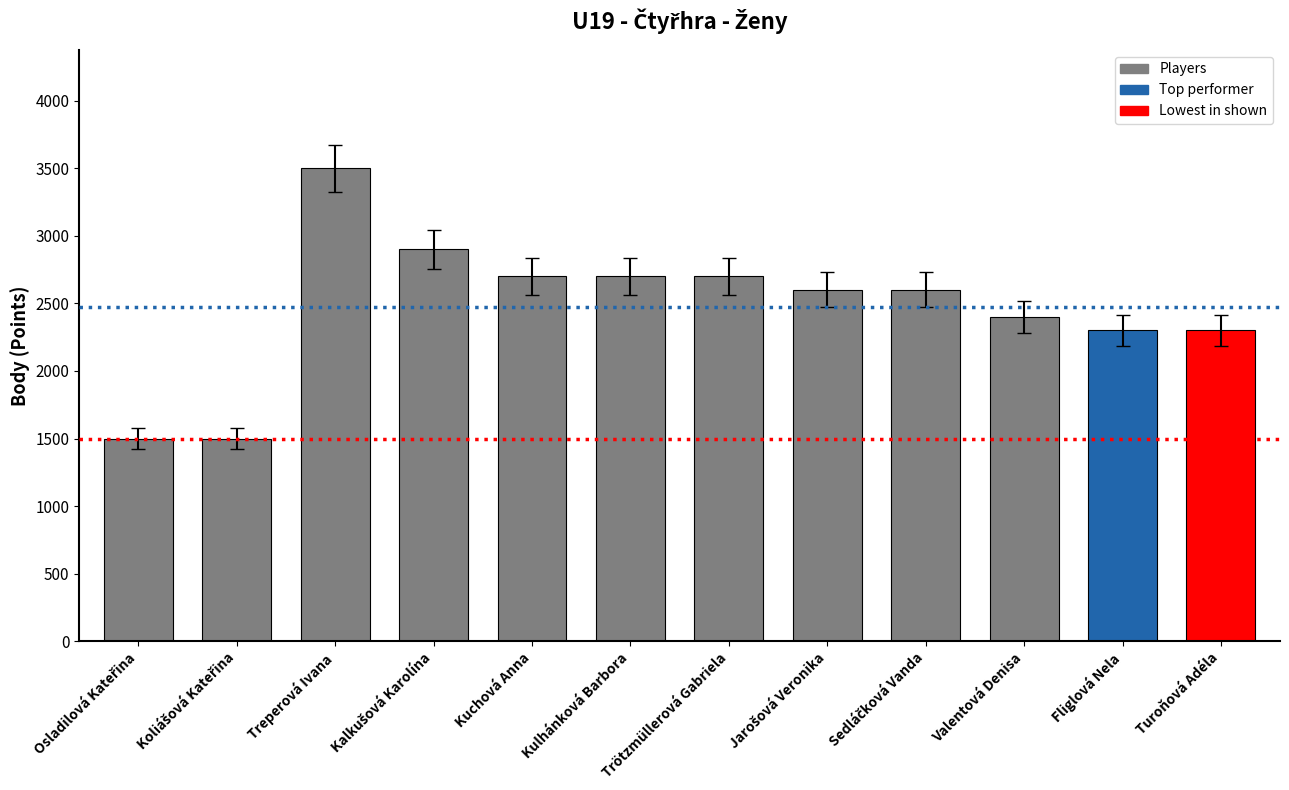

What value does the data have at Treperová Ivana?

3500